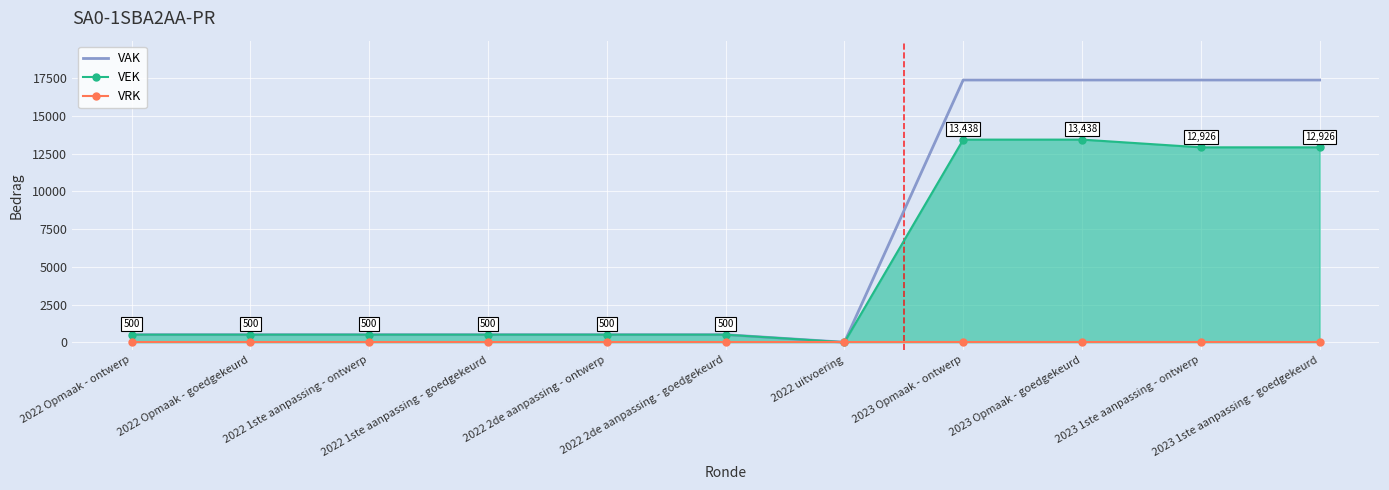

What position from the left is 2022 1ste aanpassing - goedgekeurd?

4